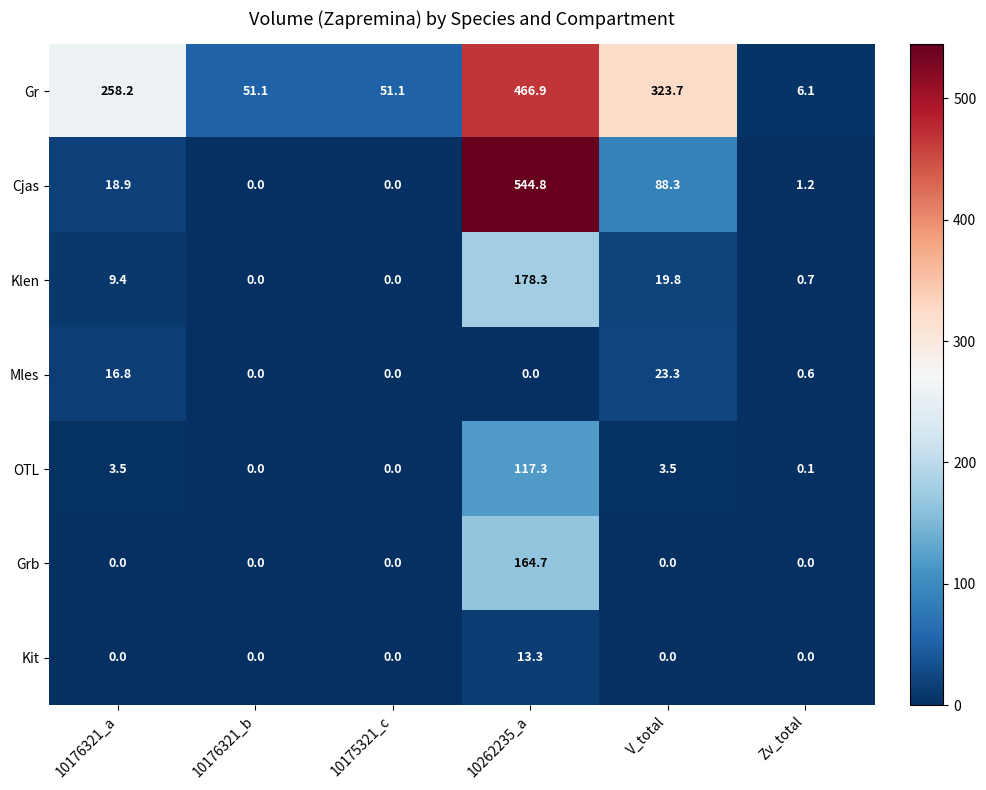

Read the Gr value at 10176321_a.

258.2